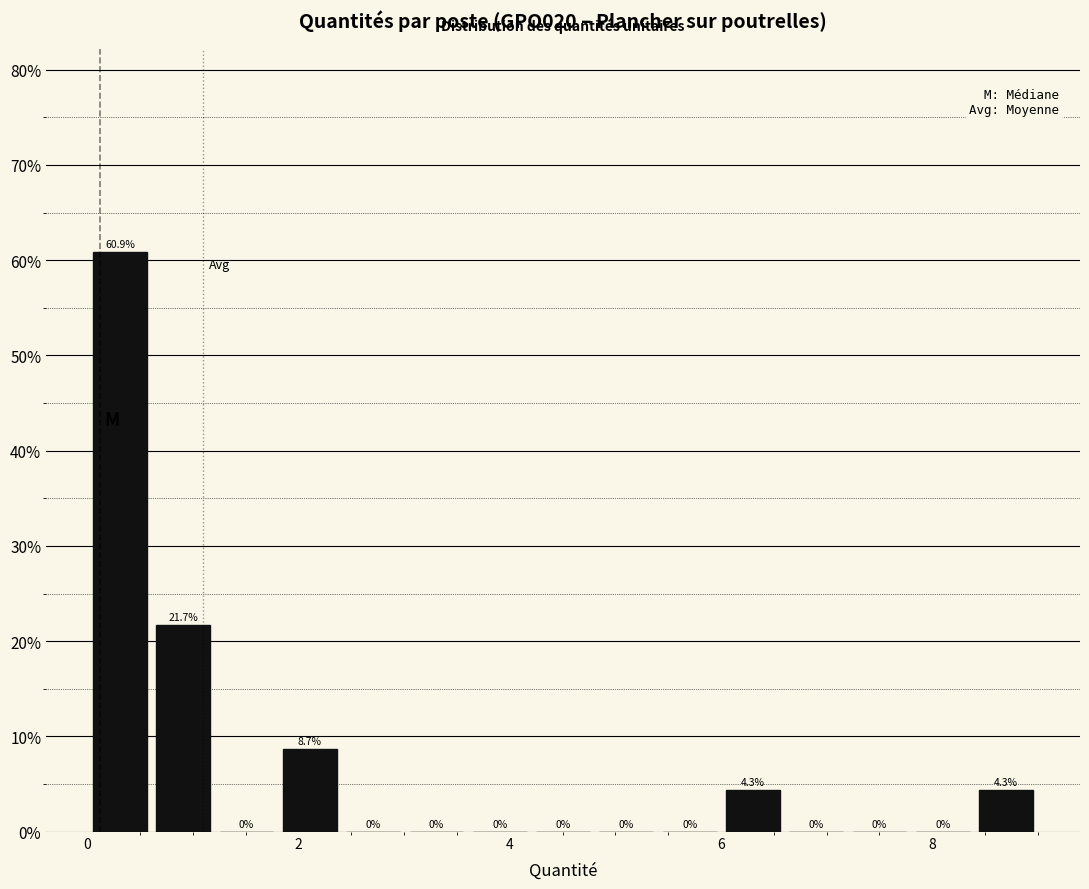

Around what value on the x-axis is the tallest bar? Give the approximate position of its centre, as read against the axis.

0.4